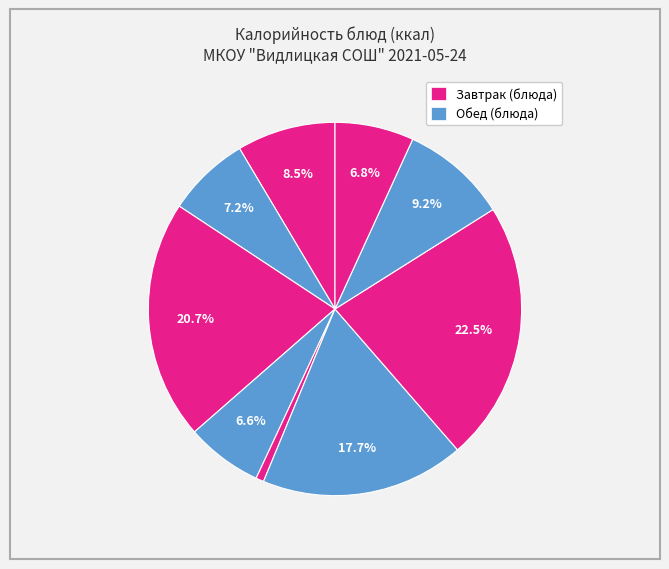

Is there any slice that represents more than half of the pie?

No